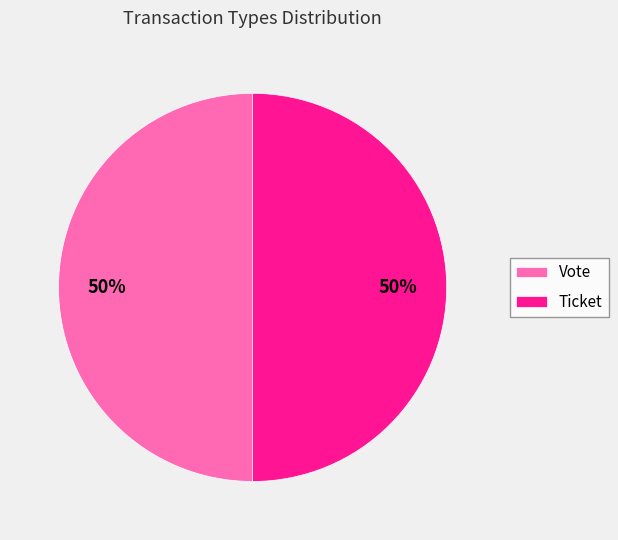

How many segments does this pie chart have?

2